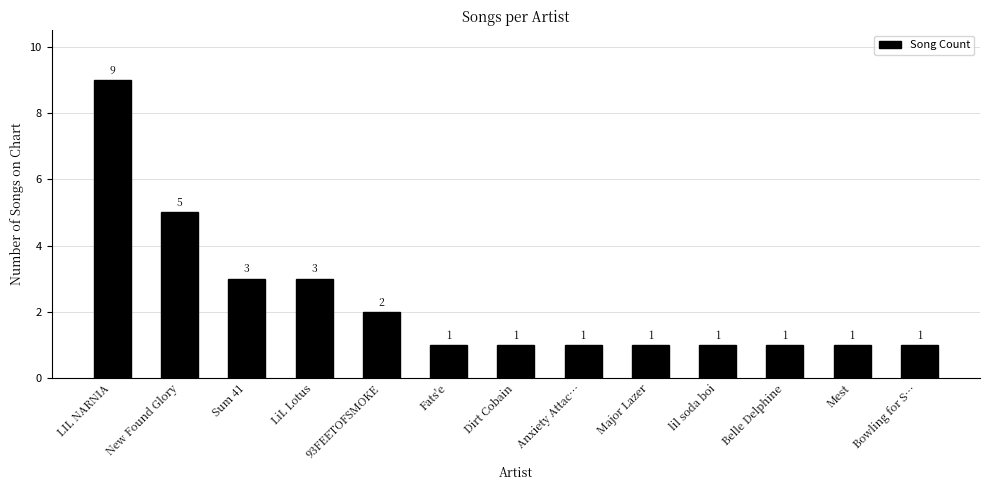

What is the greatest value displayed?

9